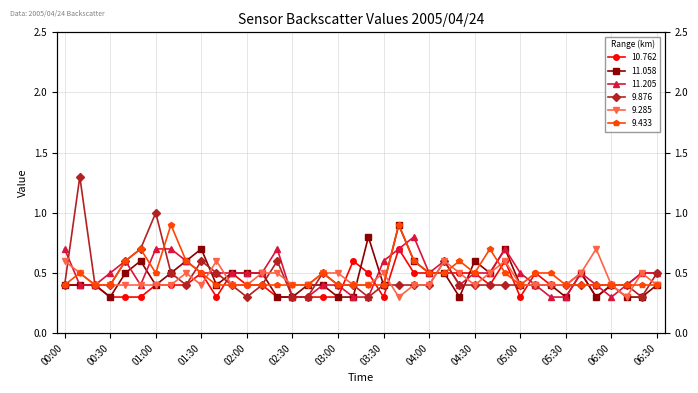

What is the maximum value shown in the chart?

1.3